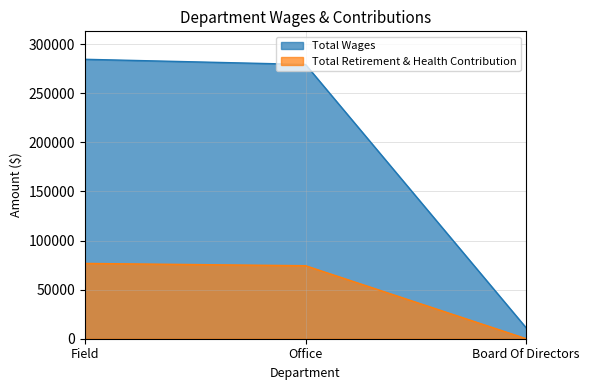

What position from the right is Board Of Directors?

1